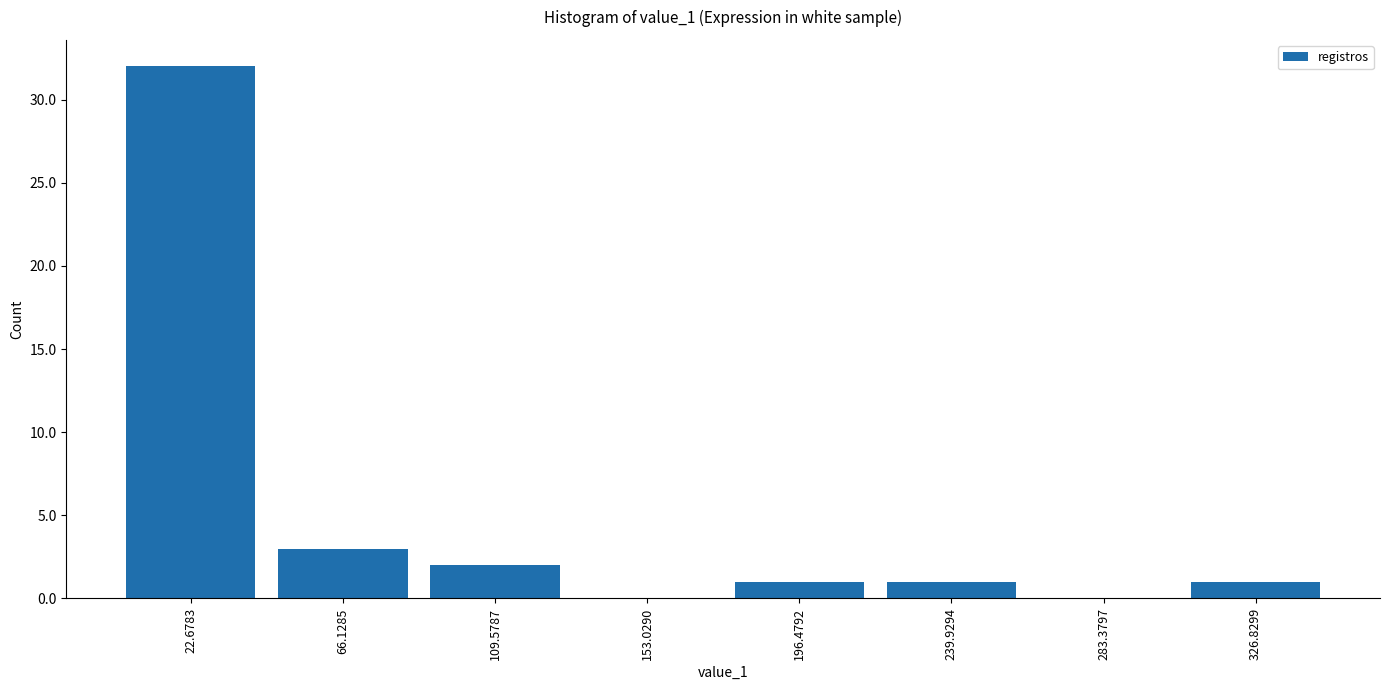

How tall is the bar that spans 305 to 350 on the x-axis? Neither the bar edges nor the heights are printed on the chart, so give them approximately, as read against the axes.

1